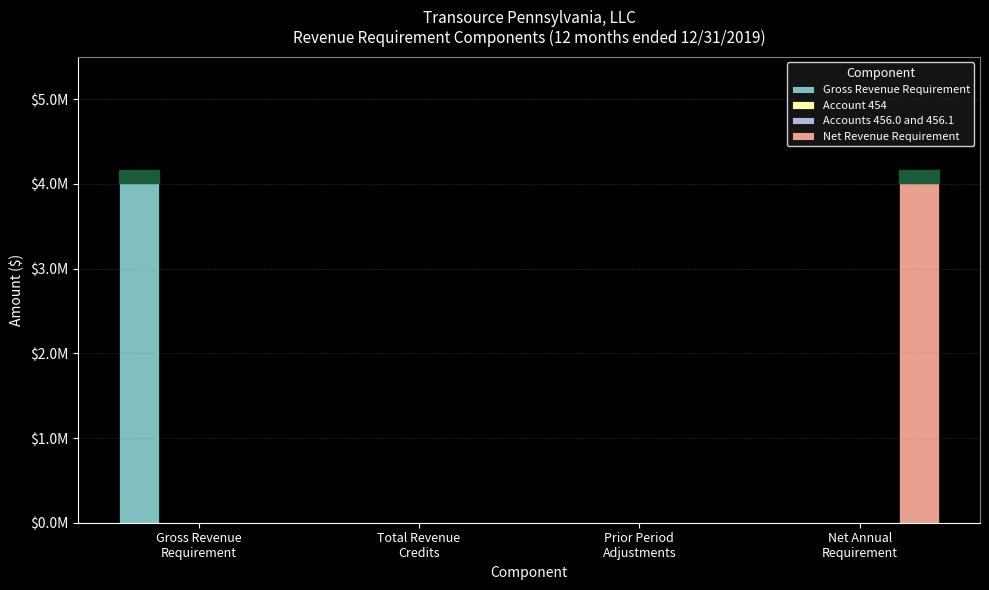

Between Gross Revenue
Requirement and Total Revenue
Credits, which series saw the biggest shift?

Gross Revenue Requirement